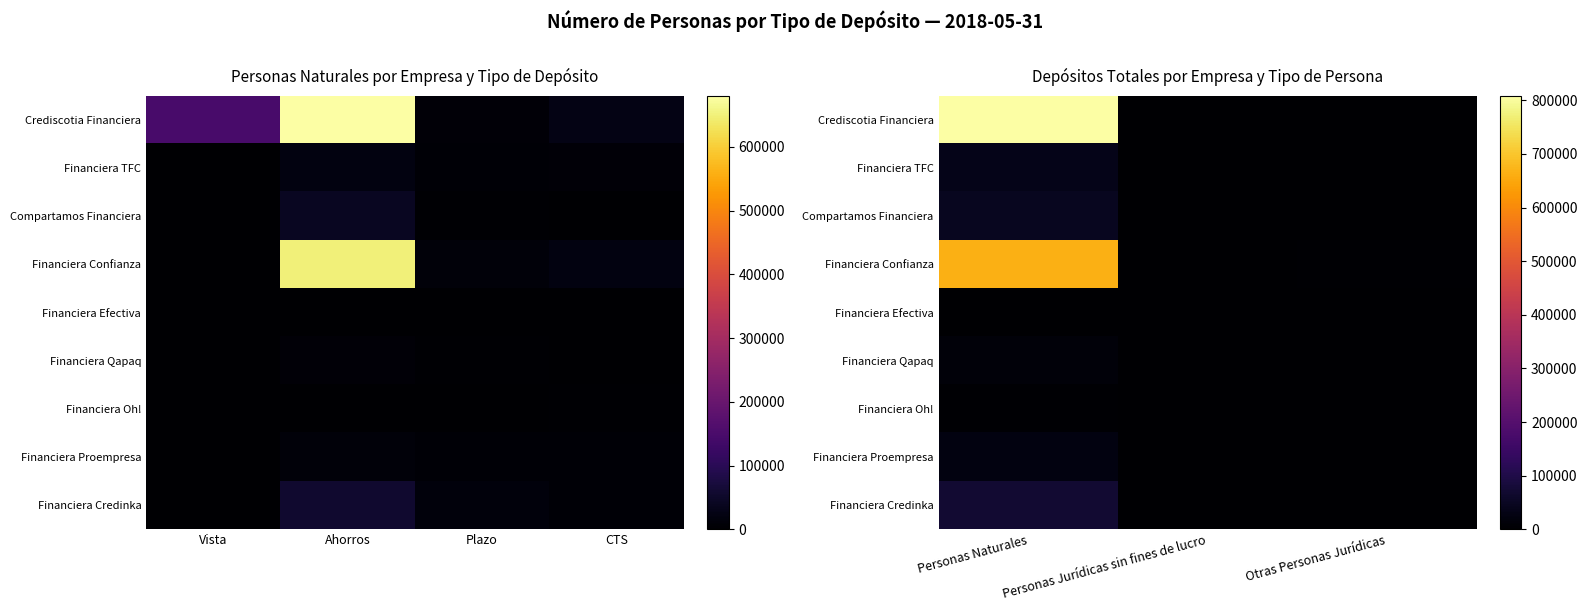

Count the number of categories in the chart.

3